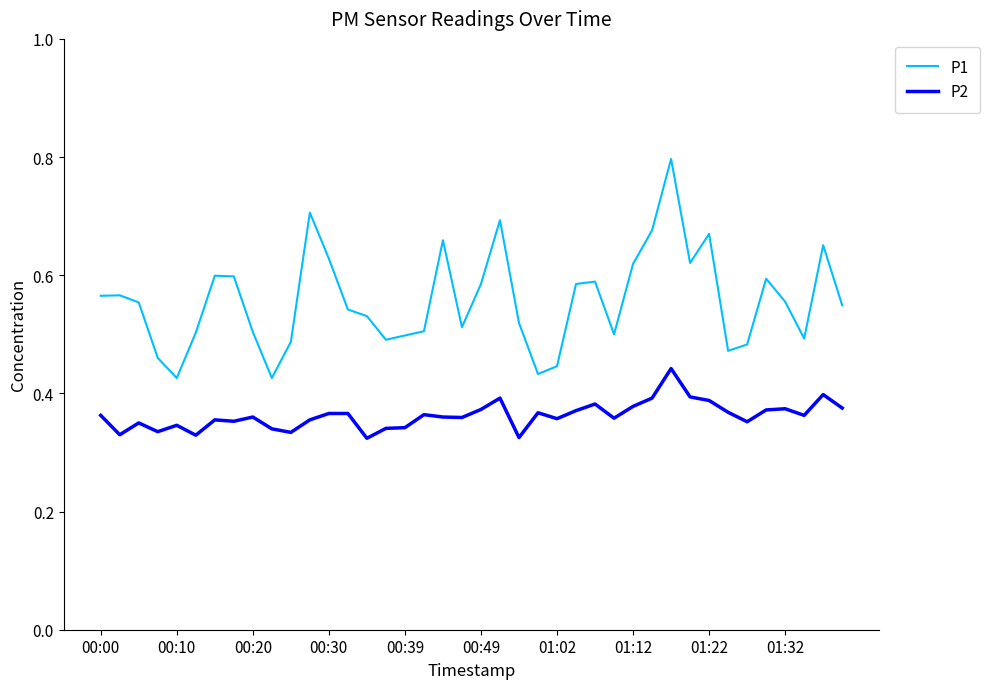

How many interior local peaks does the P2 series have?

11